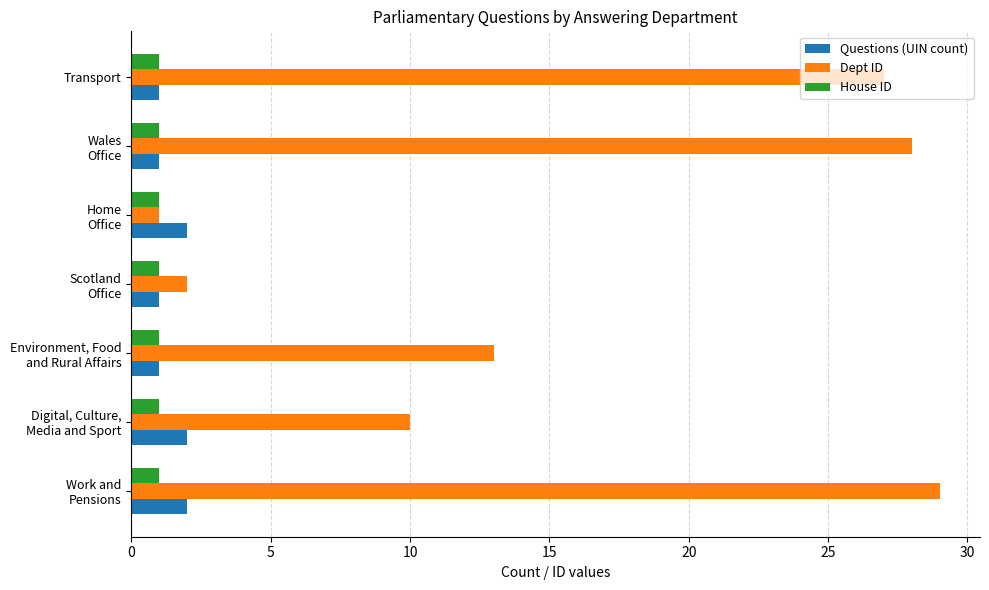

True or false: Dept ID has a value of 27 at Transport.

True